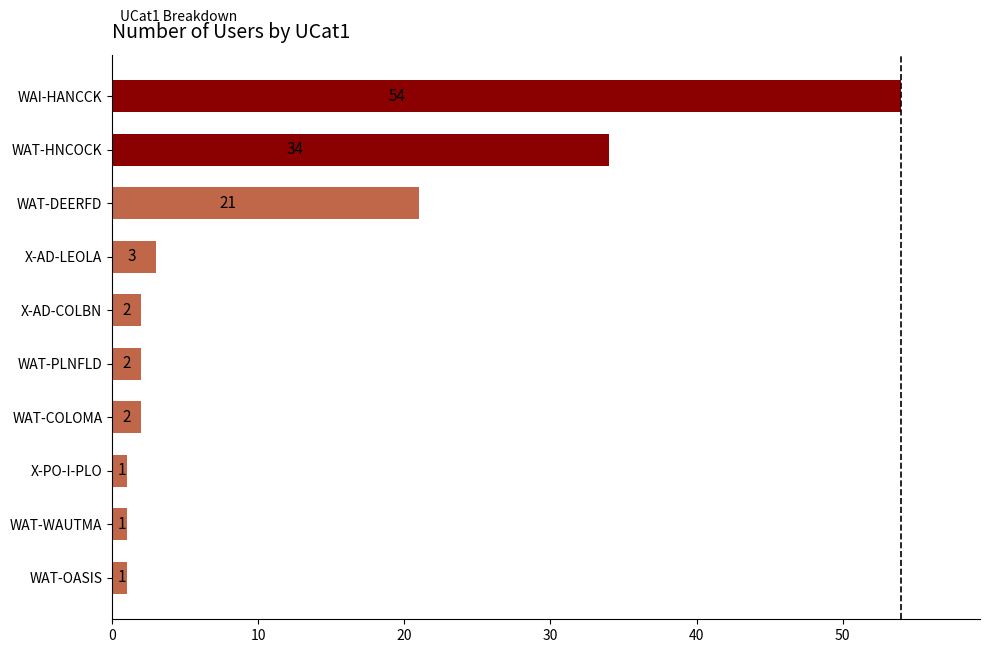

What is the change in value from X-AD-LEOLA to WAT-HNCOCK?

+31